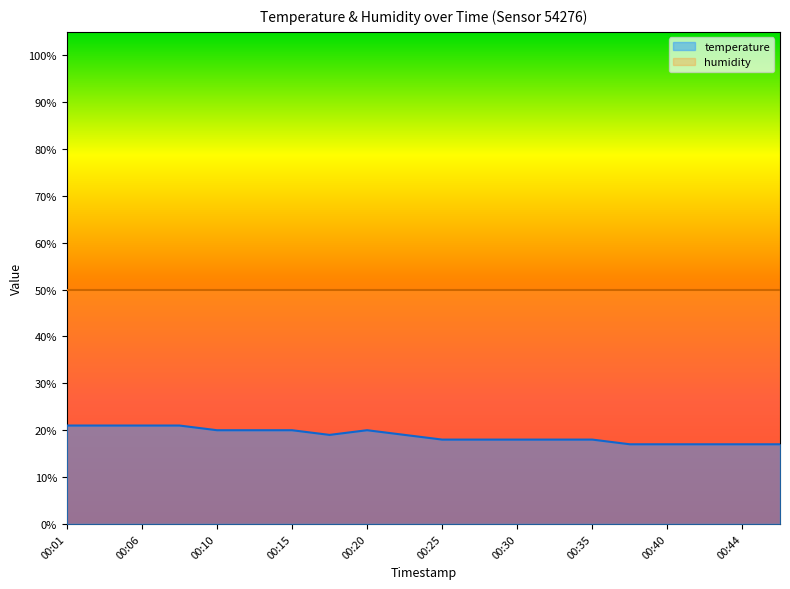

At which category does the chart reach its minimum across all series?

00:37